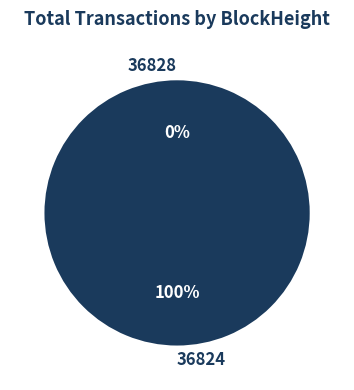

To the nearest percent, what is the difference between the largest and smallest slice percentages?

100%